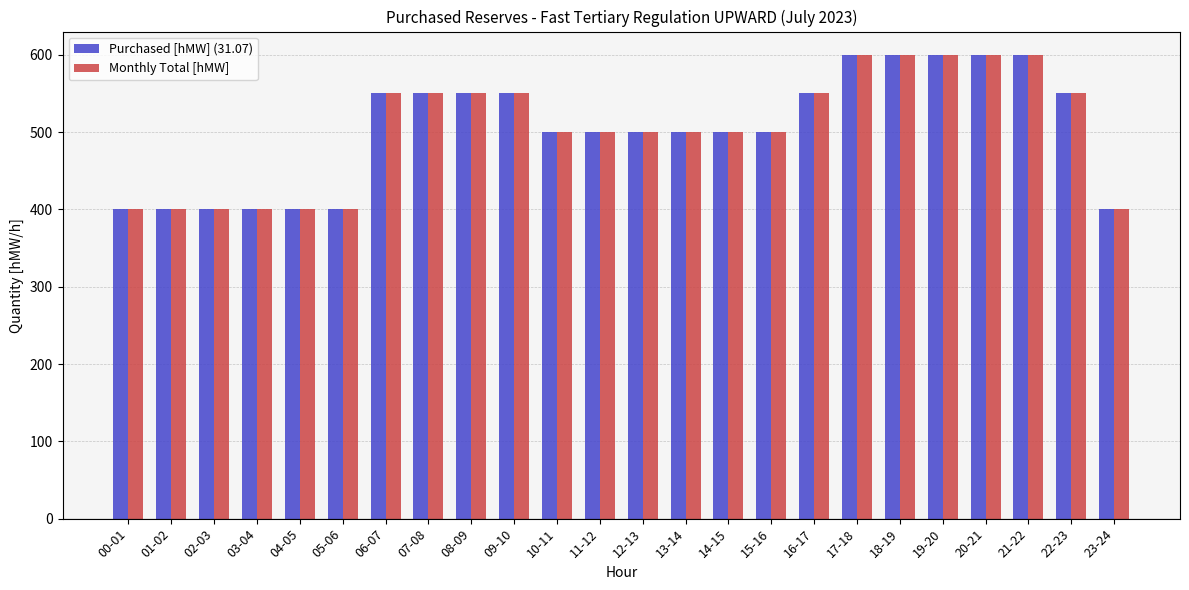

What is the label of the 6th bar from the right?

18-19